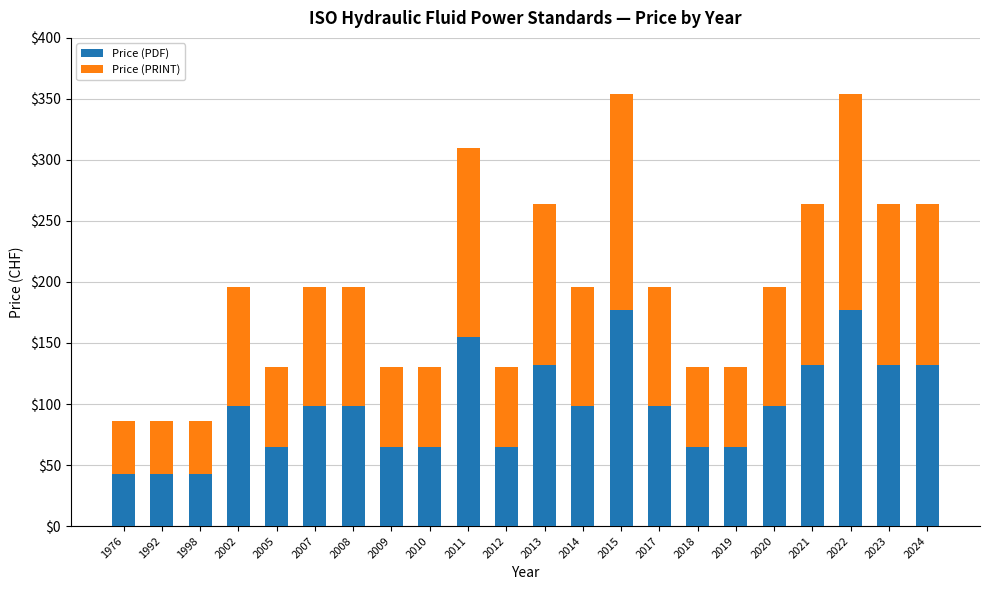

What is the highest value of the Price (PDF) series?

177